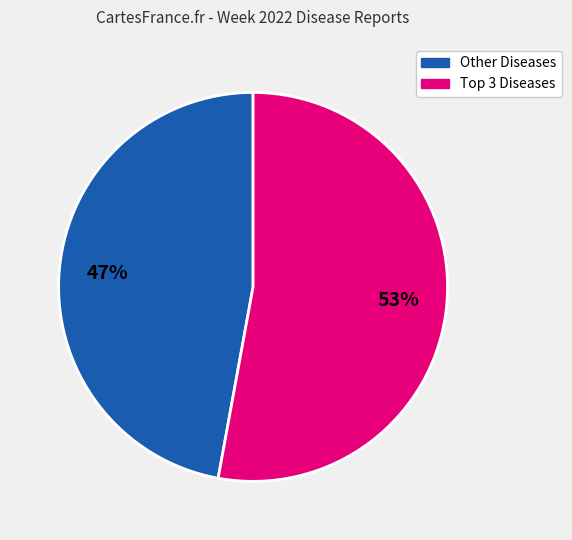

To the nearest percent, what is the average slice percentage?

50%